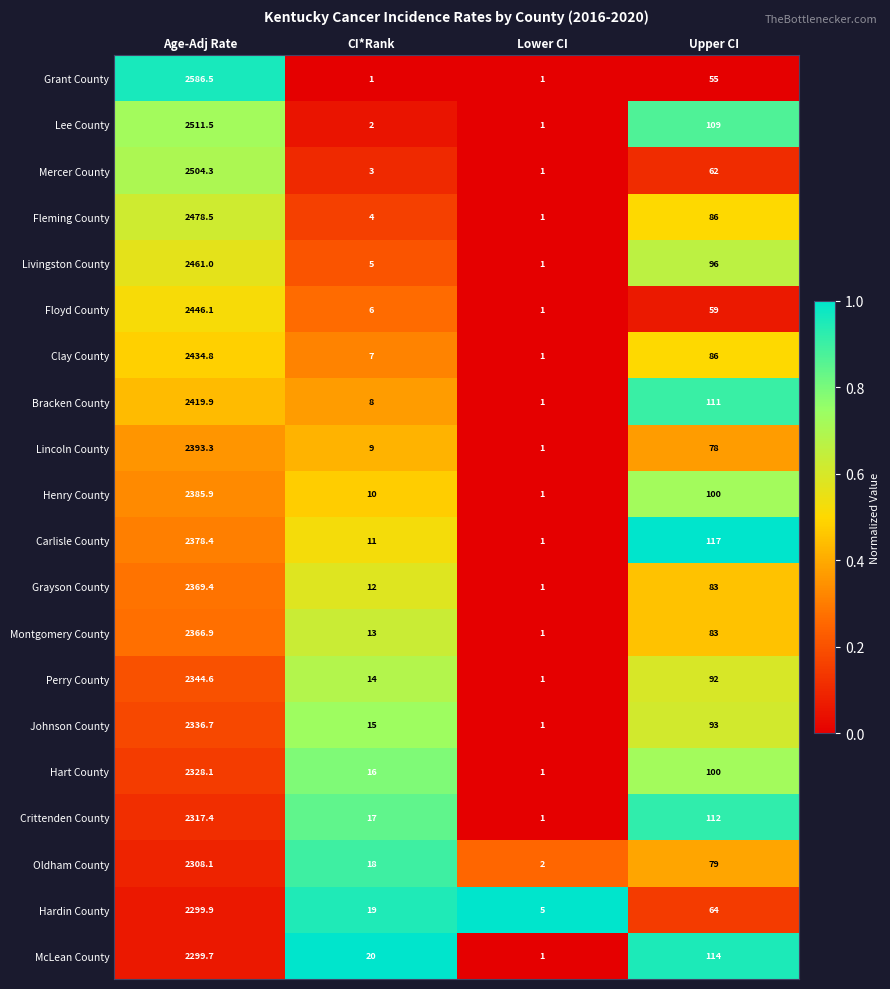

Where does the Carlisle County series first go above 117?

Age-Adj Rate